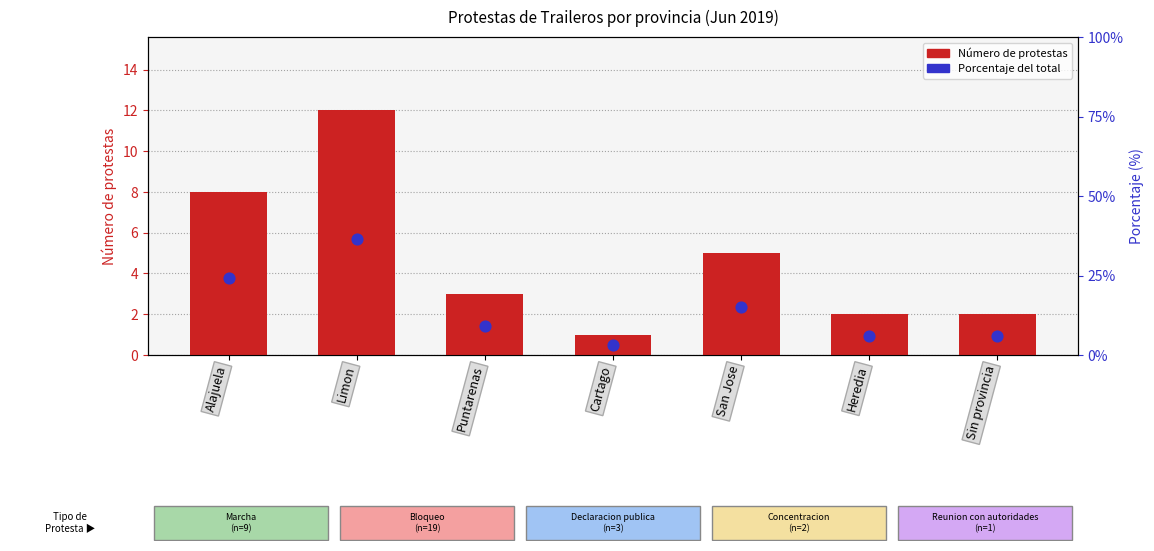

Is the value of Número de protestas at San Jose greater than the value of Porcentaje acumulado at Puntarenas?

No